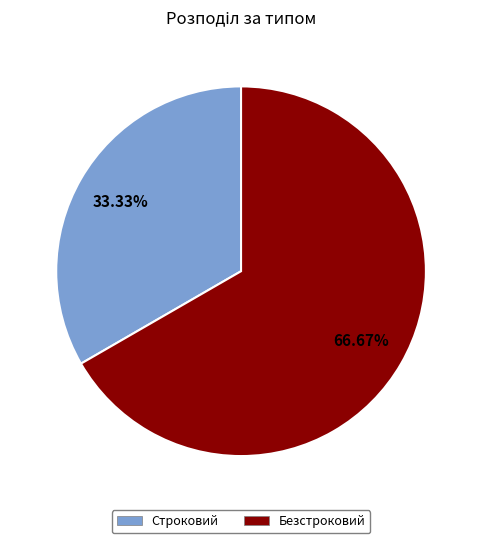

To the nearest percent, what is the difference between the Безстроковий and Строковий slice percentages?

33%